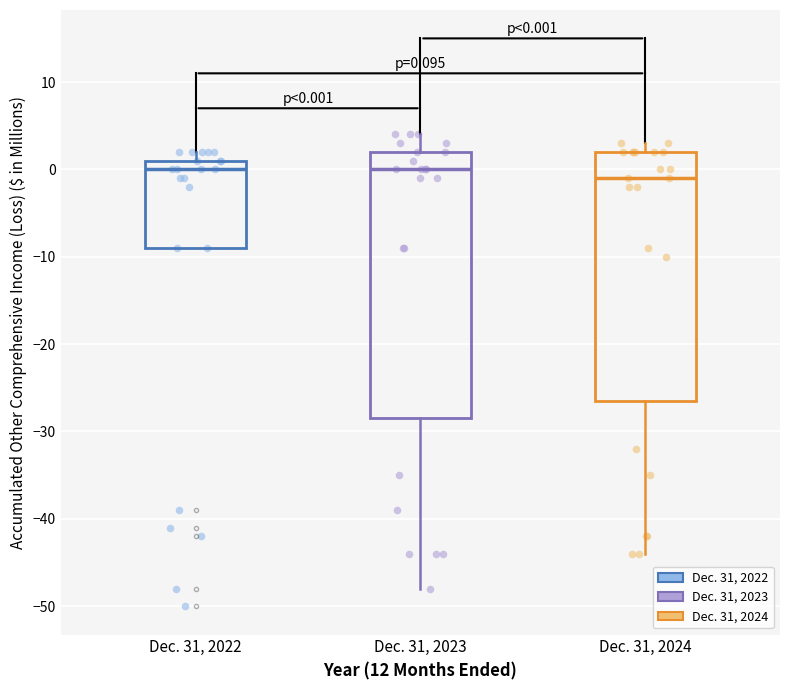

Comparing the boxes themselves (not the whiskers), which one is the tallest?

Dec. 31, 2023